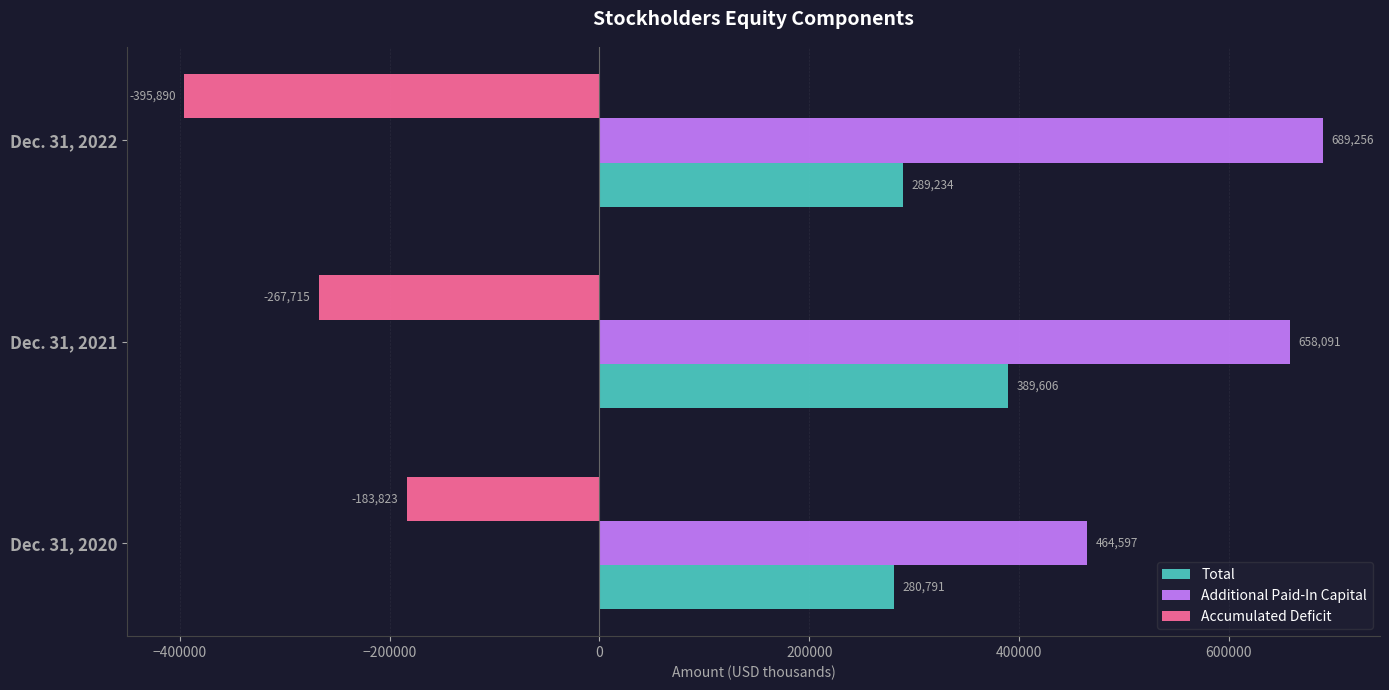

The Accumulated Deficit series shows -183823 at Dec. 31, 2020. True or false?

True